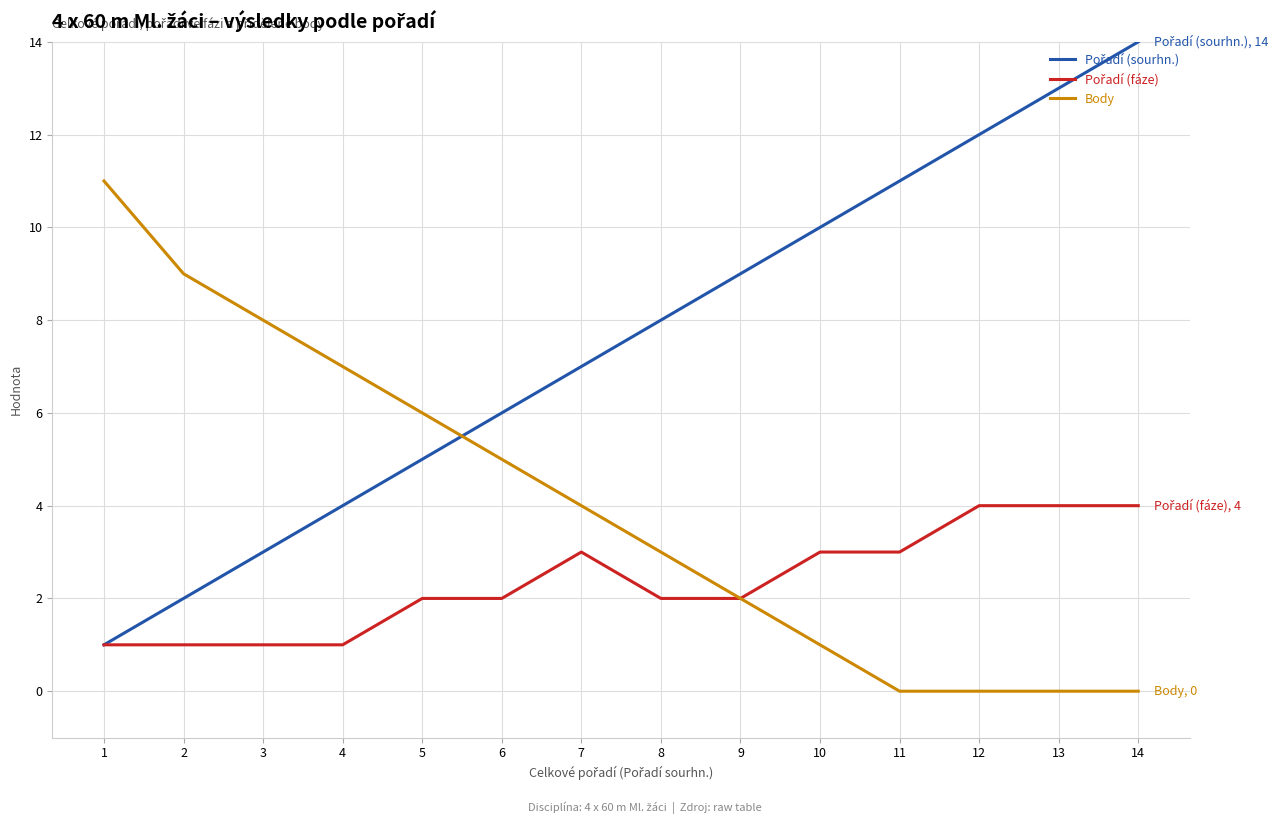

At which category is the sum across all series the highest?

14